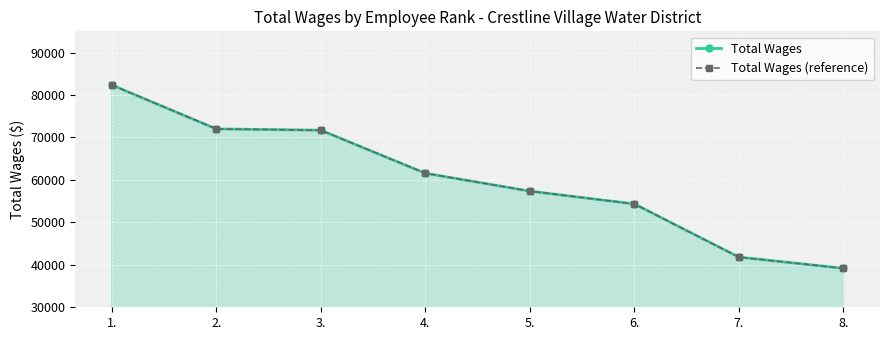

What is the label of the 7th point from the right?

2.